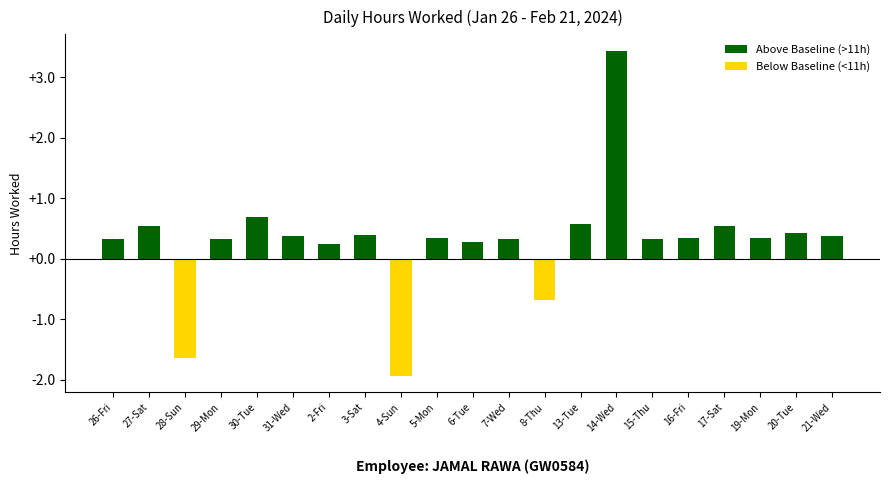

What is the approximate value at 30-Tue?

0.7